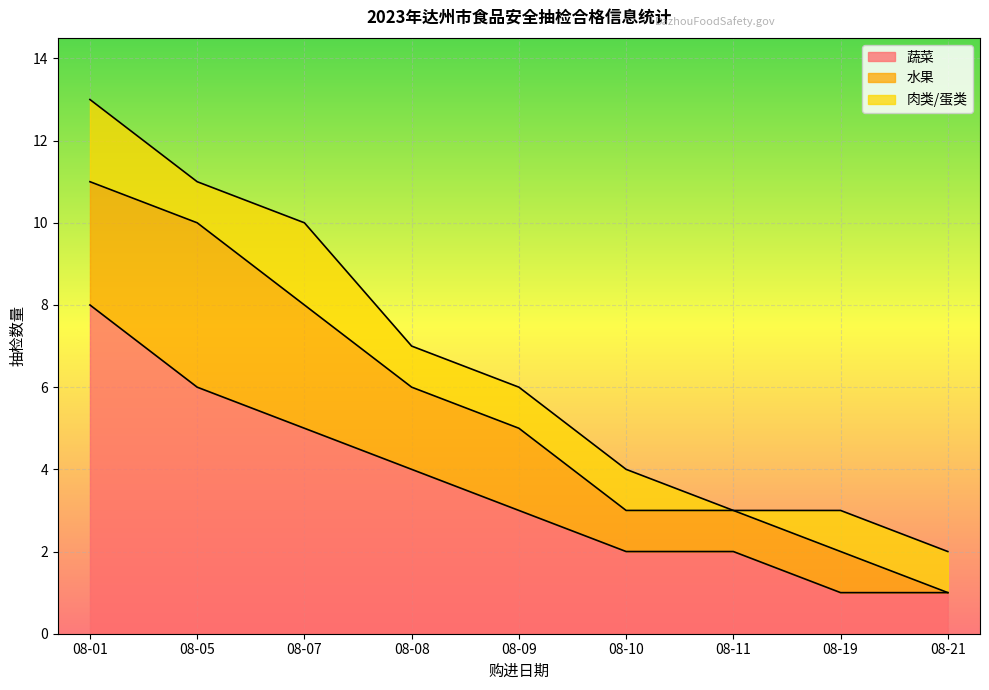

True or false: 肉类/蛋类 and 蔬菜 cross at least once.

False